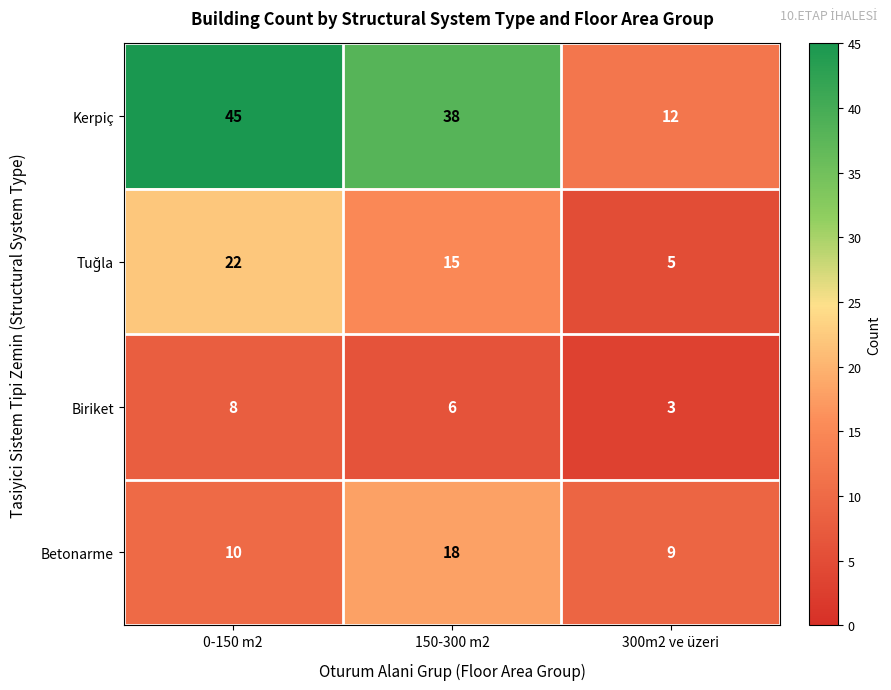

What is the difference between the maximum and minimum values in the Kerpiç series?

33